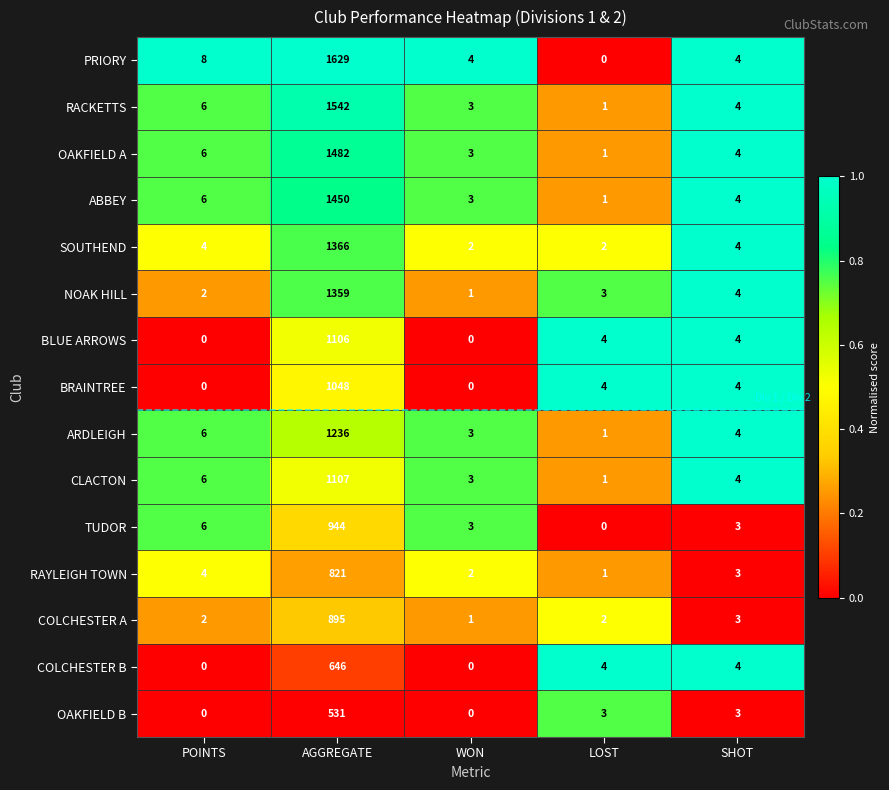

What is the difference between the second highest and minimum values in the COLCHESTER B series?

4